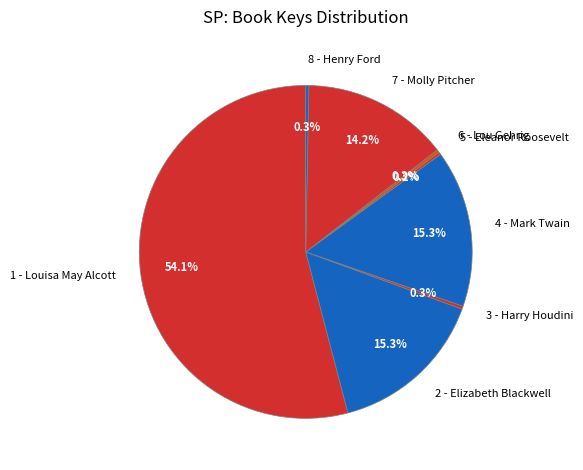

What is the largest slice in the pie chart?

1 - Louisa May Alcott